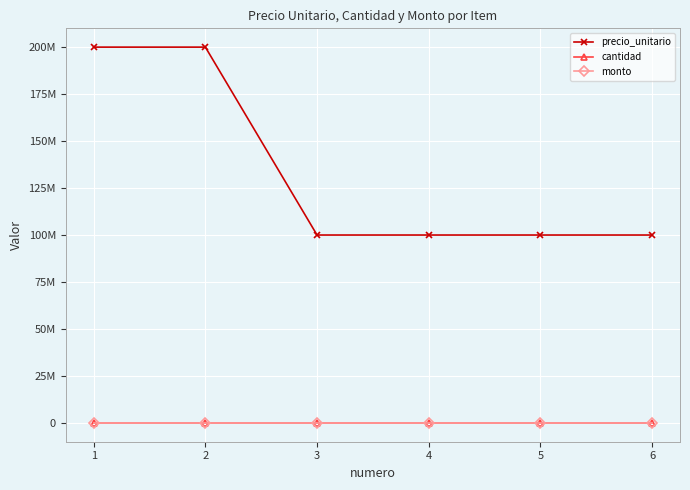

True or false: monto and precio_unitario intersect in this chart.

False